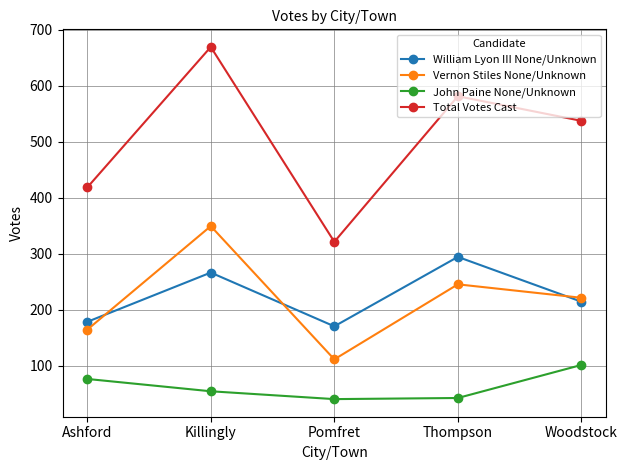

What is the total value across all series at Pomfret?

642